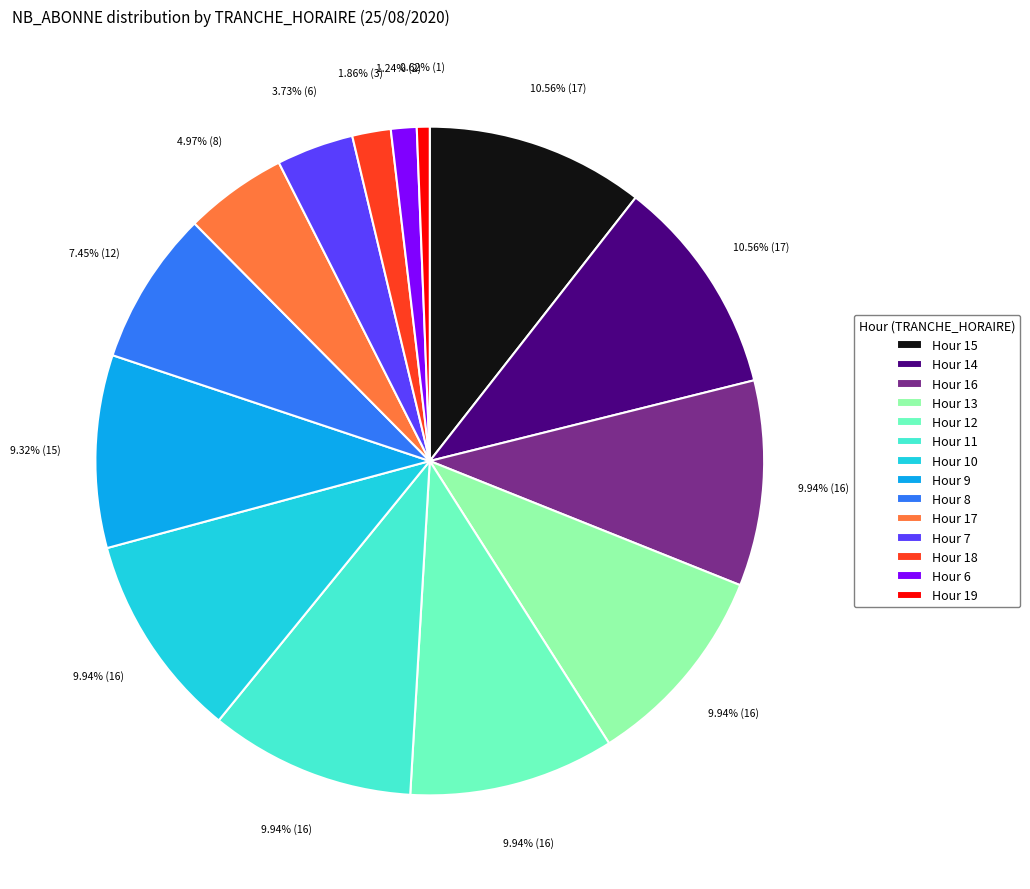

Does any single category account for the majority?

No